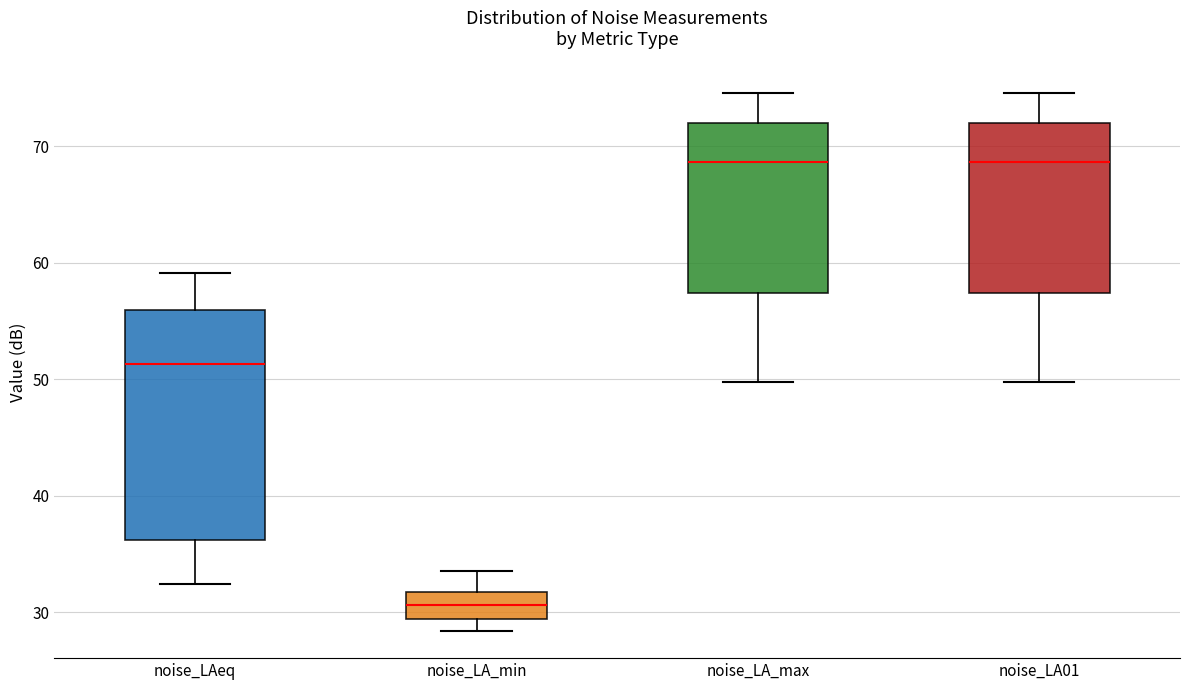

Where does the upper whisker of the box for noise_LA01 end on the y-axis? The values are not printed on the chart, so give them approximately, as read against the axis.

75